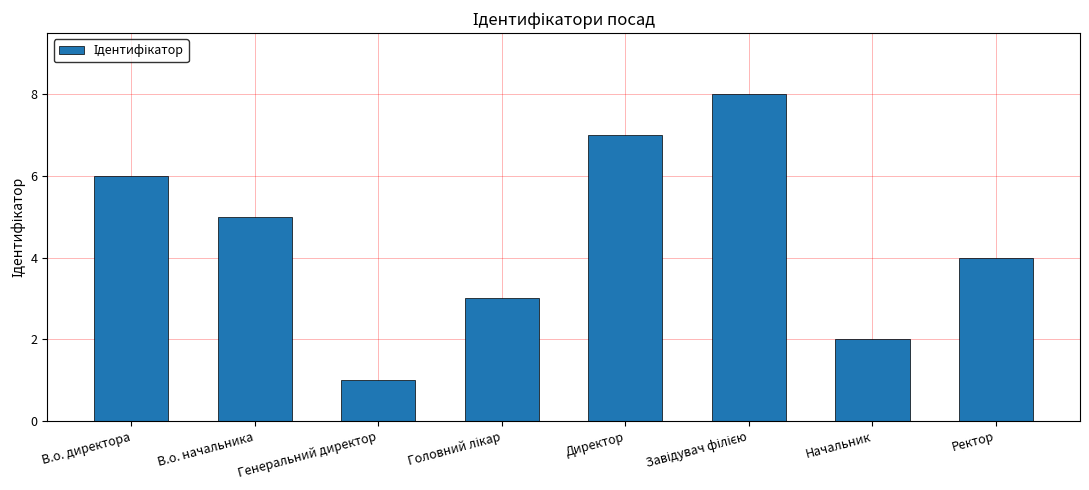

Which has a higher value, Директор or Генеральний директор?

Директор